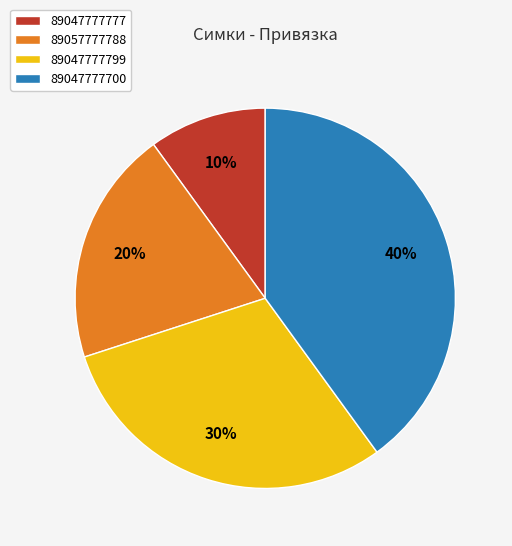

To the nearest percent, what percentage of the pie is 89047777777?

10%